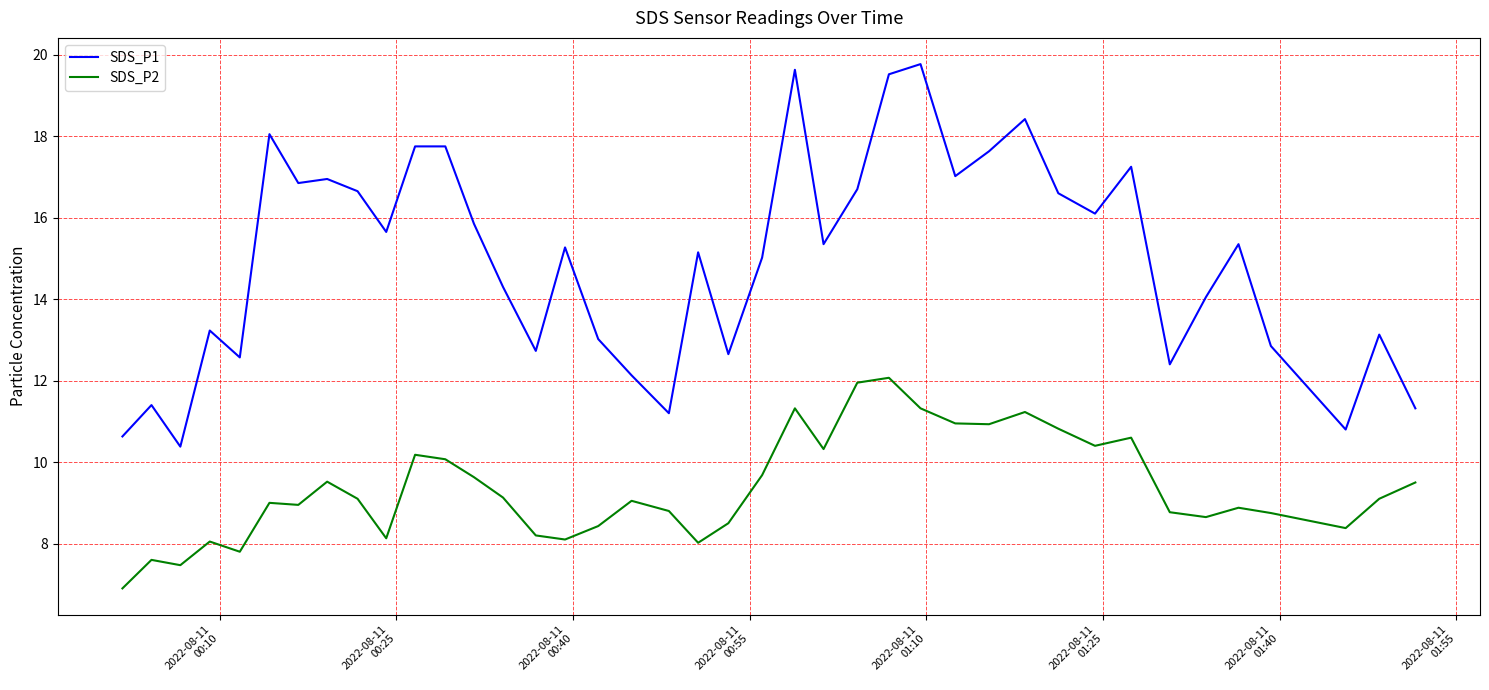

Which series has the largest range (max minus min)?

SDS_P1